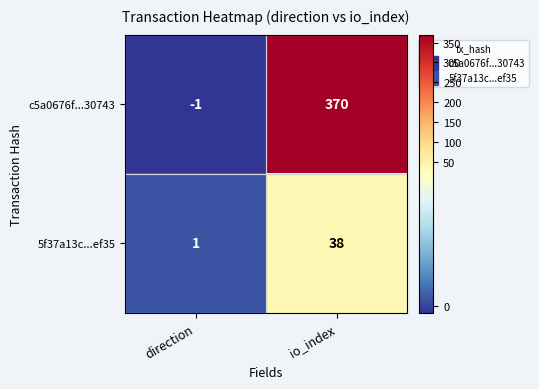

Which label corresponds to the largest value in the chart?

io_index